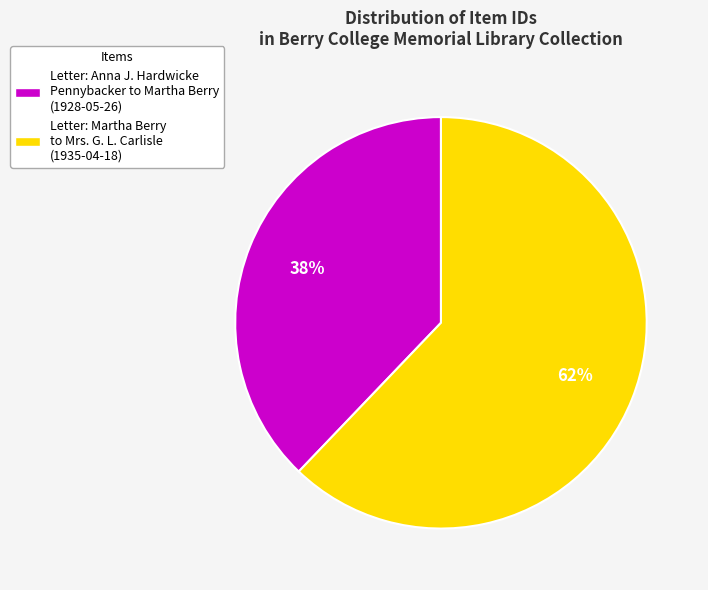

Rank the categories by value from highest to lowest.

Letter: Martha Berry to Mrs. G. L. Carlisle (1935-04-18), Letter: Anna J. Hardwicke Pennybacker to Martha Berry (1928-05-26)